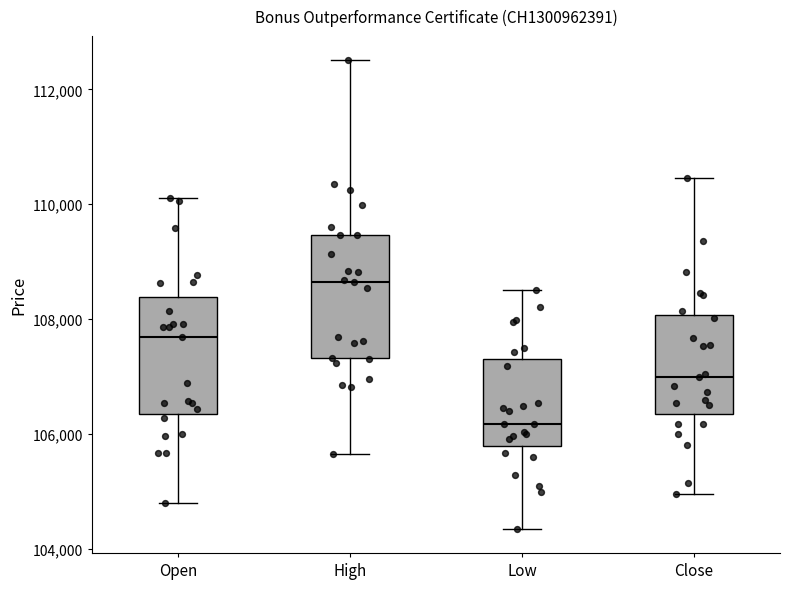

Reading left to right, read every box against the y-axis: the position of its median line, the range the box covers, and the ends of its whiskers. The values are not printed on the chart, so give them approximately, as read against the axis.

Open: median 107600, box 106400 to 108400, whiskers 104800 to 110200
High: median 108600, box 107400 to 109400, whiskers 105600 to 112600
Low: median 106200, box 105800 to 107400, whiskers 104400 to 108600
Close: median 107000, box 106400 to 108000, whiskers 105000 to 110400